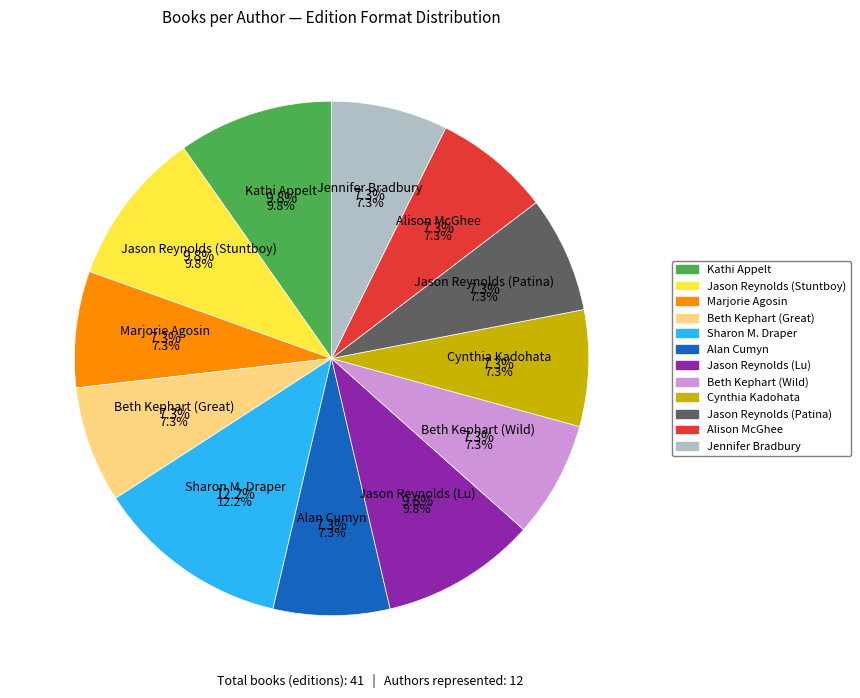

Is it true that Marjorie Agosin is 7% of the pie?

True